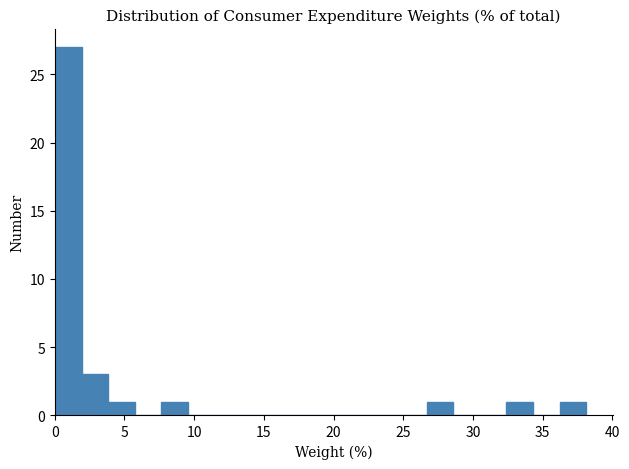

Read against the x-axis, roughly where is the centre of the tallest bar?

1.0